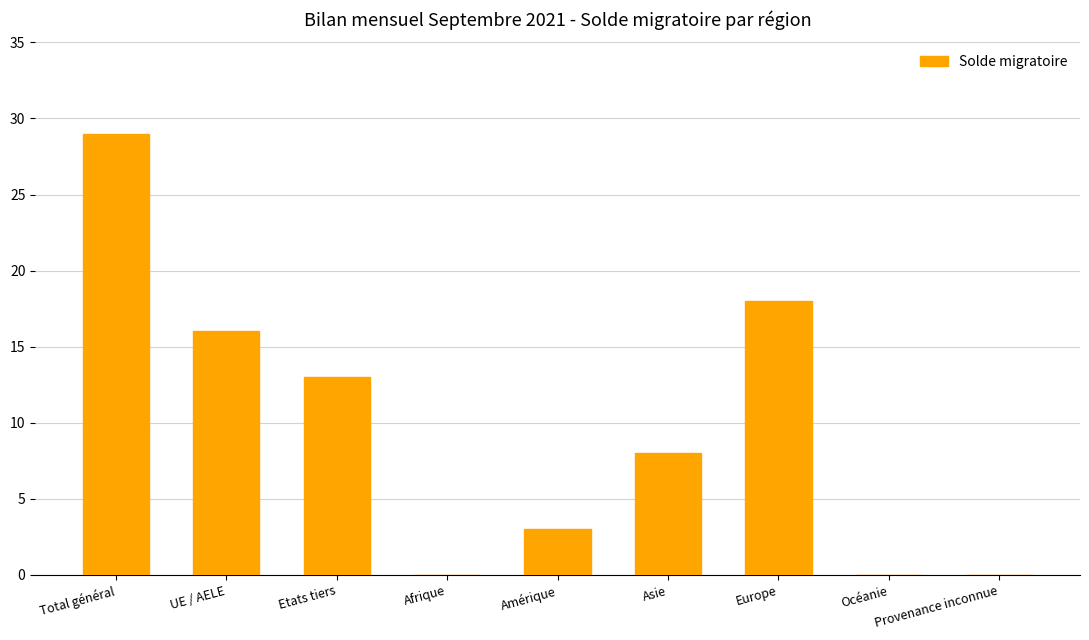

How many distinct data groups are displayed?

1